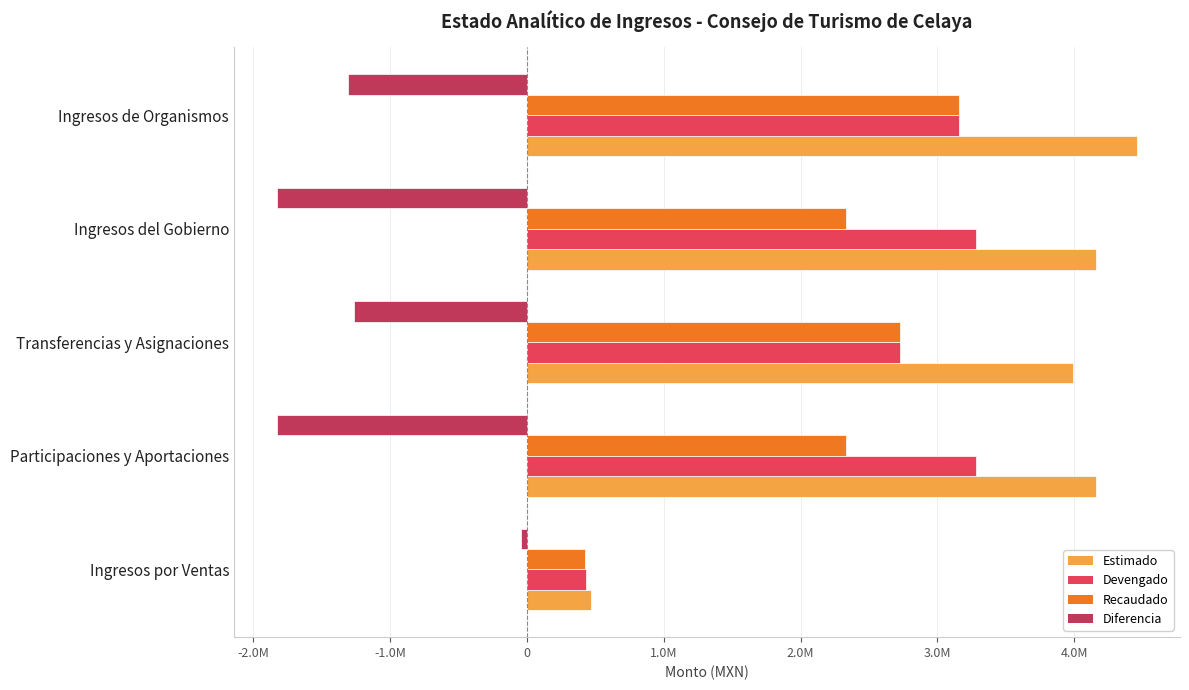

What are all the series names shown in the legend?

Estimado, Devengado, Recaudado, Diferencia